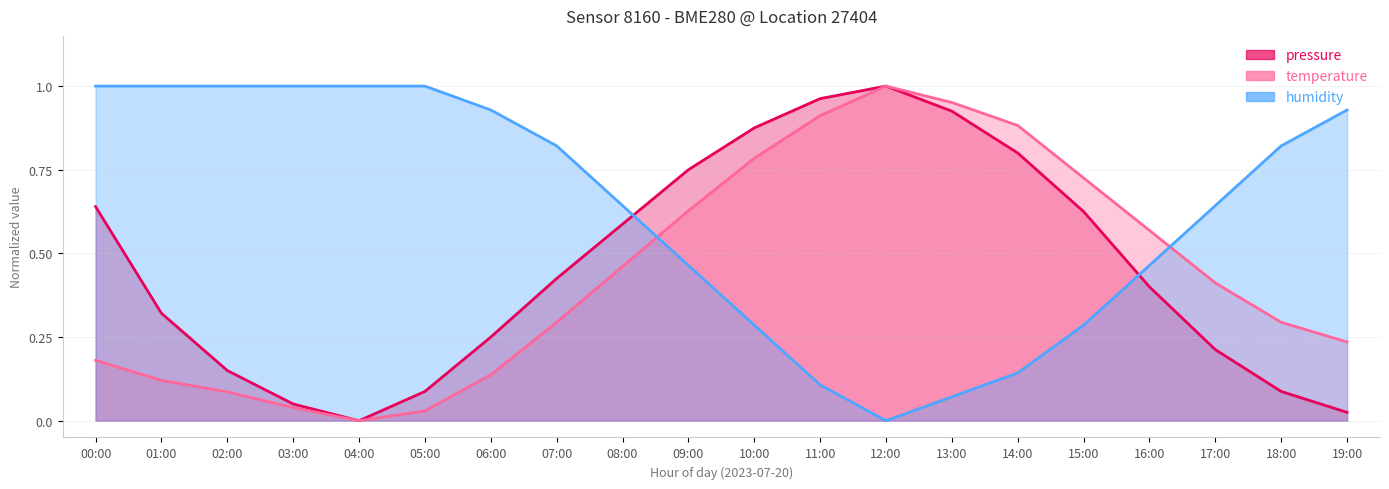

Rank the series at 11:00 from lowest to highest value.

humidity, temperature, pressure